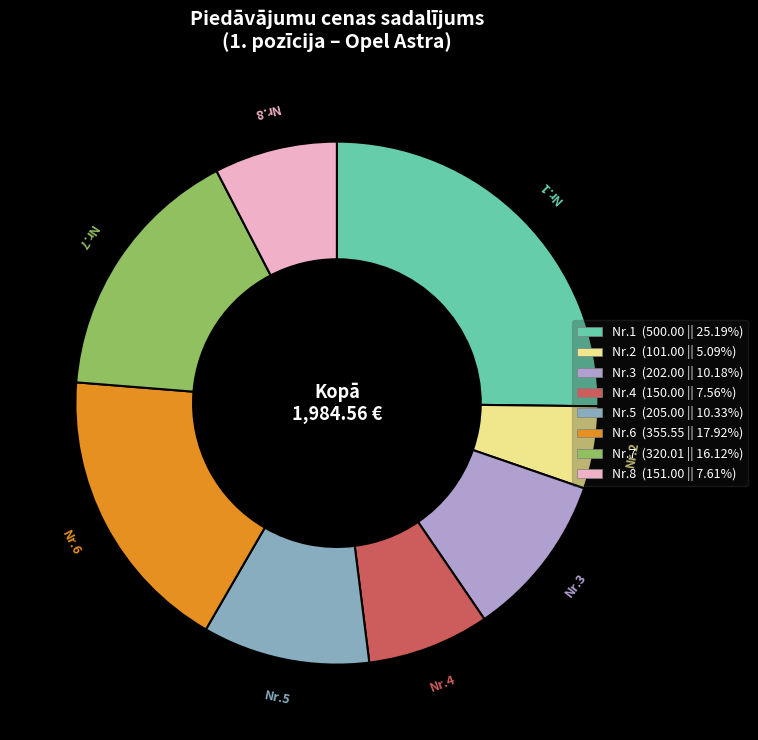

Does any single category account for the majority?

No